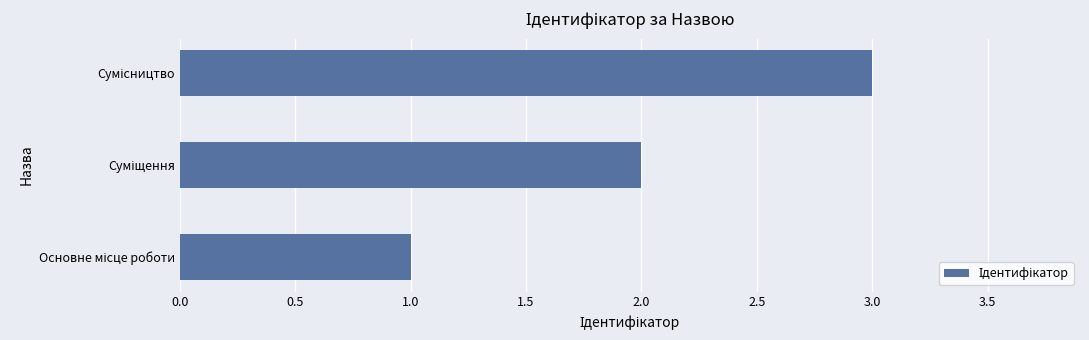

What is the greatest value displayed?

3